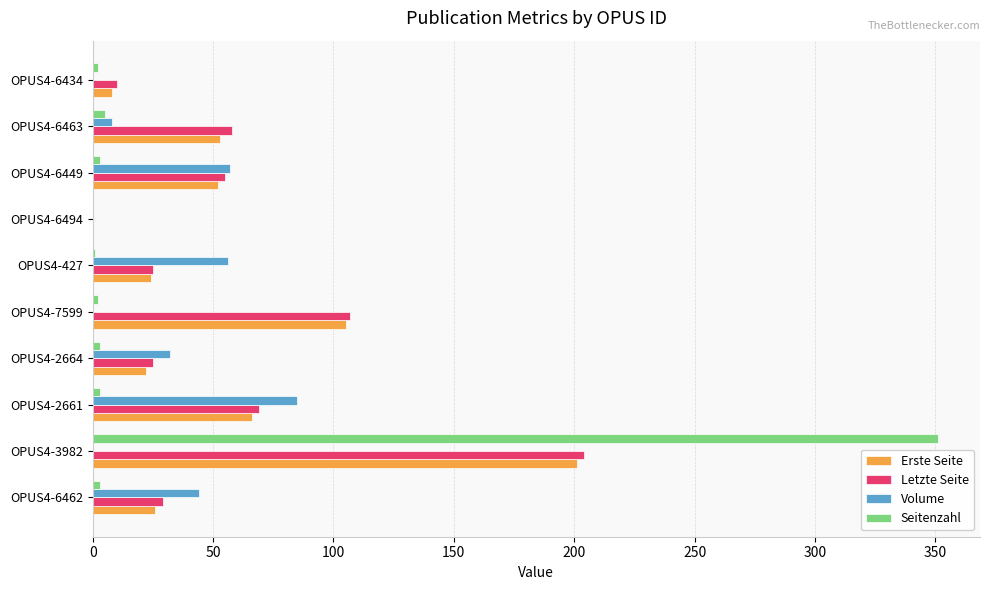

What is the average value of the Erste Seite series?

56